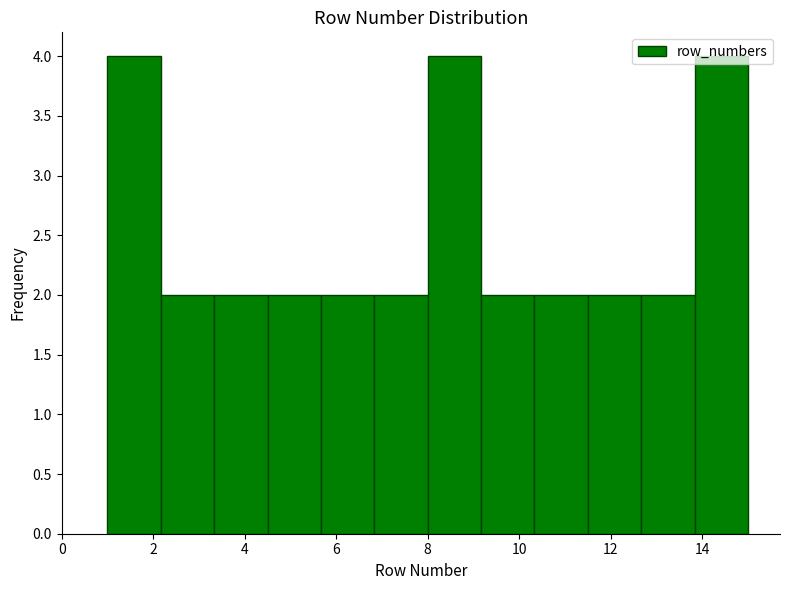

Reading left to right, list every bar in this chart as the range it spans on the x-axis followed by its height. Neither the bar edges nor the heights are printed on the chart, so give them approximately, as read against the axes.

1.0 to 2.2: 4
2.2 to 3.4: 2
3.4 to 4.6: 2
4.6 to 5.6: 2
5.6 to 6.8: 2
6.8 to 8.0: 2
8.0 to 9.2: 4
9.2 to 10.4: 2
10.4 to 11.6: 2
11.6 to 12.6: 2
12.6 to 13.8: 2
13.8 to 15.0: 4